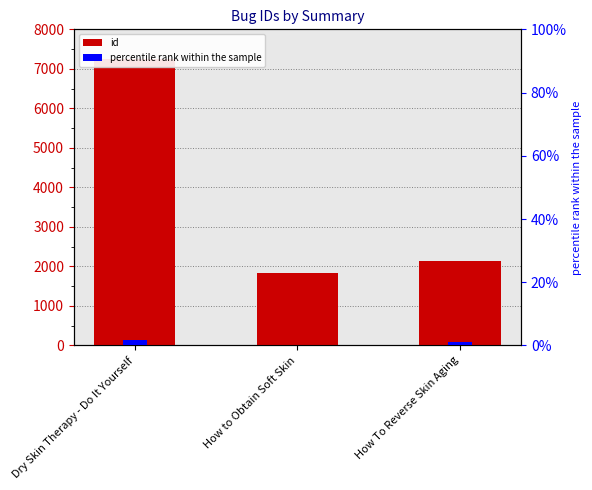

Reading left to right, list all the values displayed in this chart.

7253	1823	2141